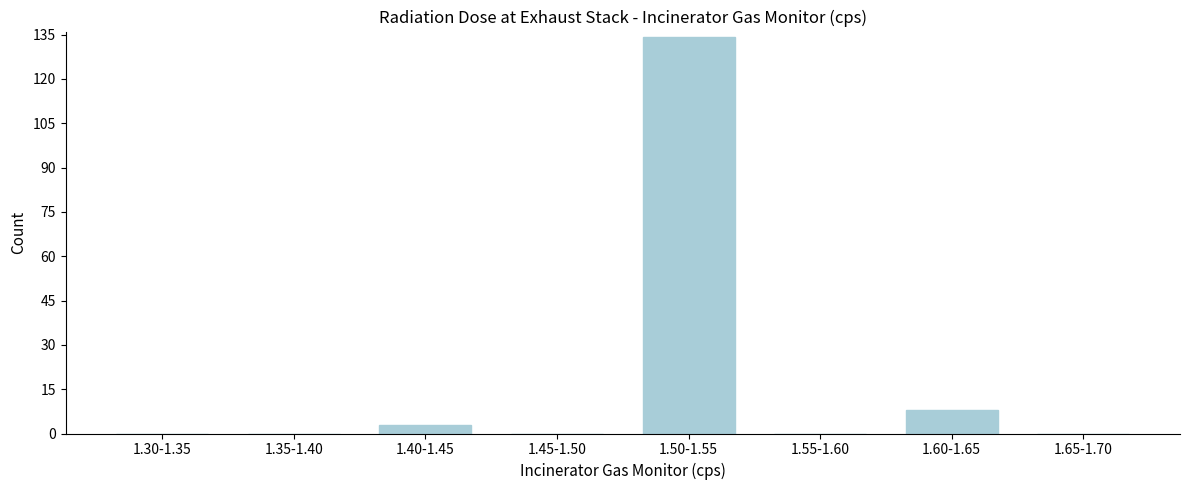

Reading left to right, transcribe all the data shown in this chart.

1.30-1.35=0	1.35-1.40=0	1.40-1.45=3	1.45-1.50=0	1.50-1.55=134	1.55-1.60=0	1.60-1.65=8	1.65-1.70=0